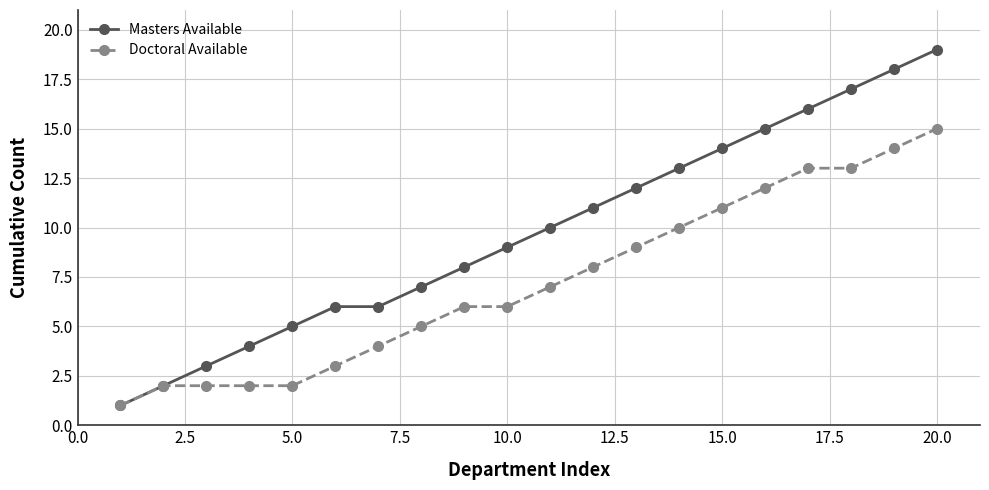

True or false: Masters Available has more than 2 interior local peaks.

False